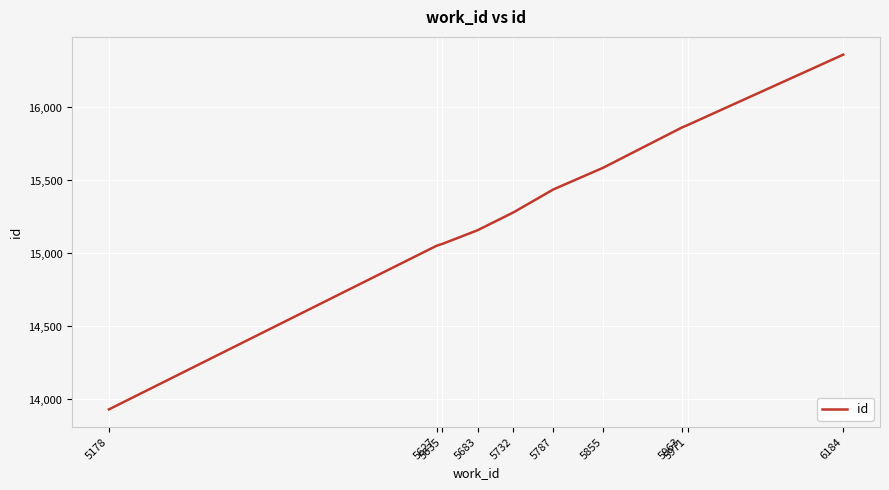

What is the greatest value displayed?

16362